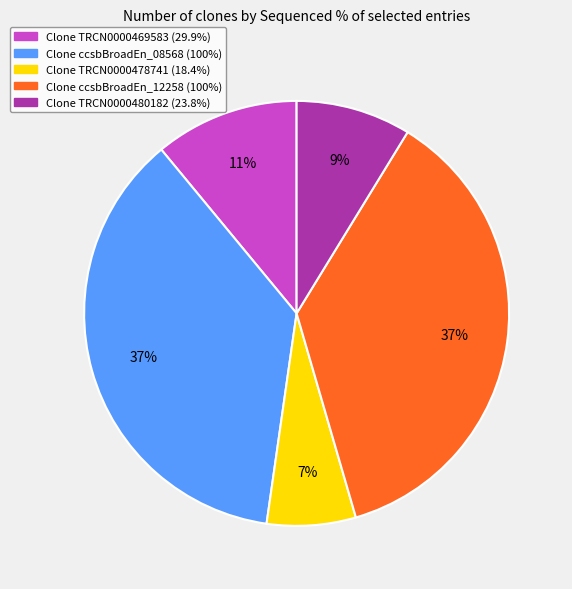

Does any single category account for the majority?

No